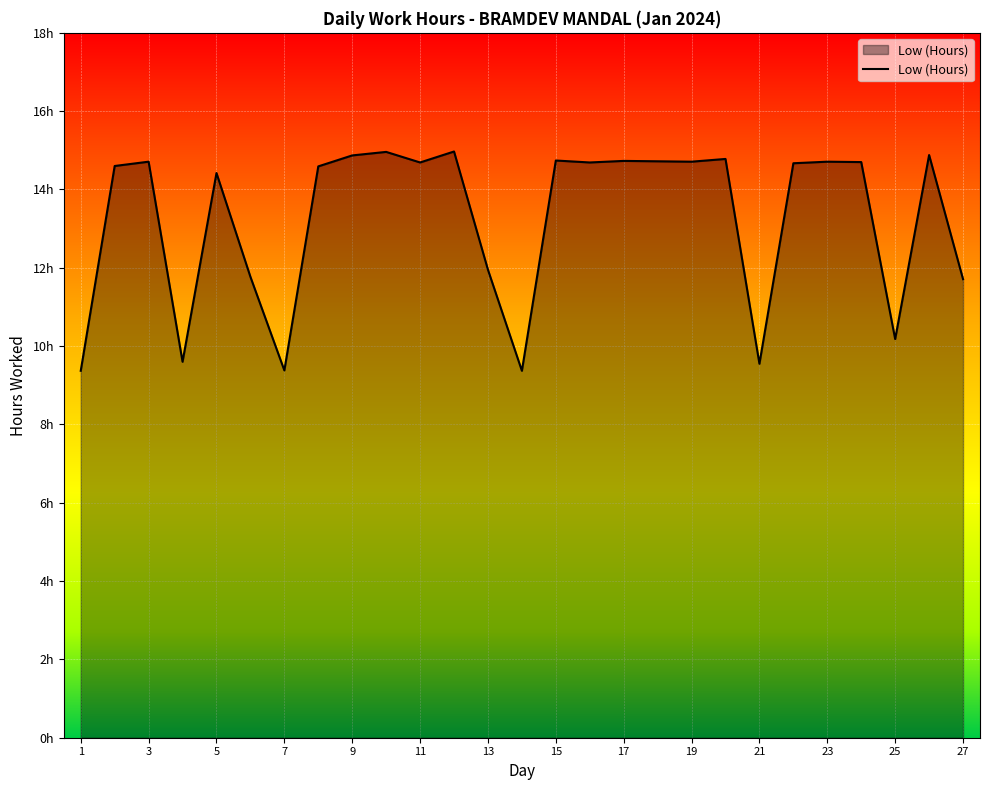

What is the average value?

13.3